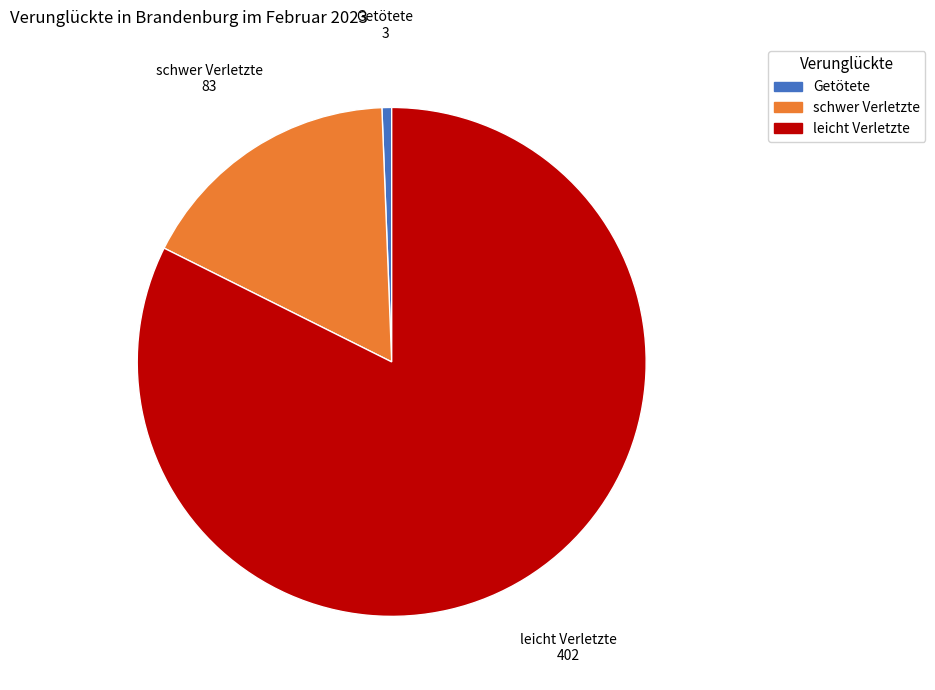

Rank the categories by value from lowest to highest.

Getötete, schwer Verletzte, leicht Verletzte